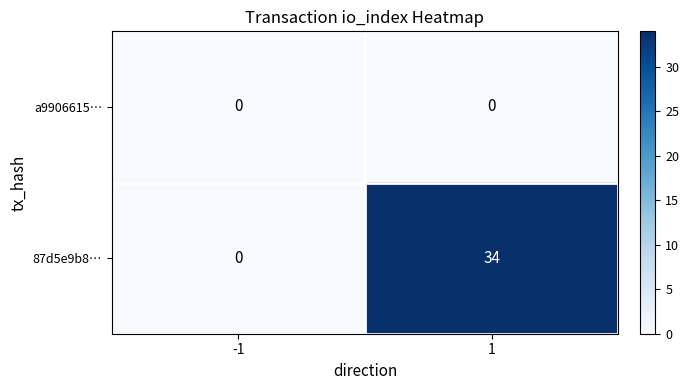

What is the highest value of the 87d5e9b8… series?

34